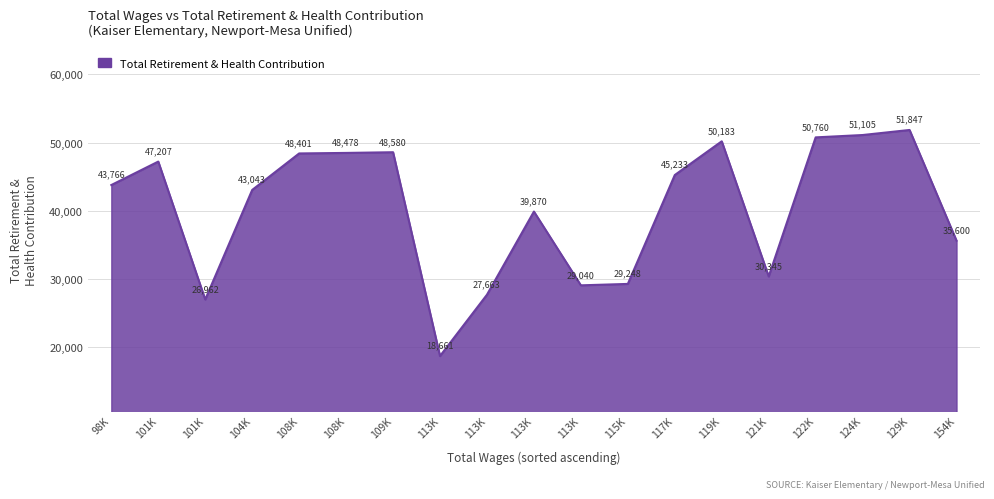

Does the chart have visible grid lines?

Yes